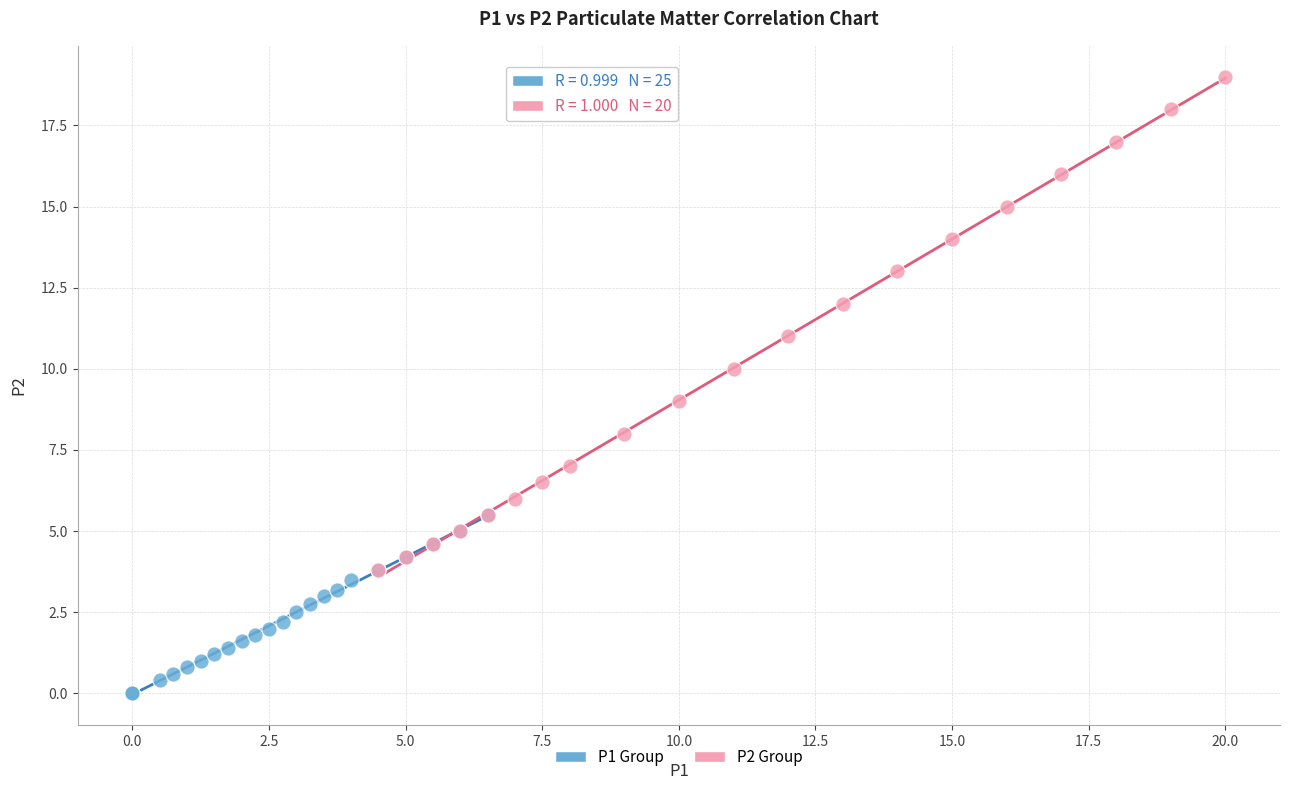

Which series has the widest spread of Y values?

P2 Group